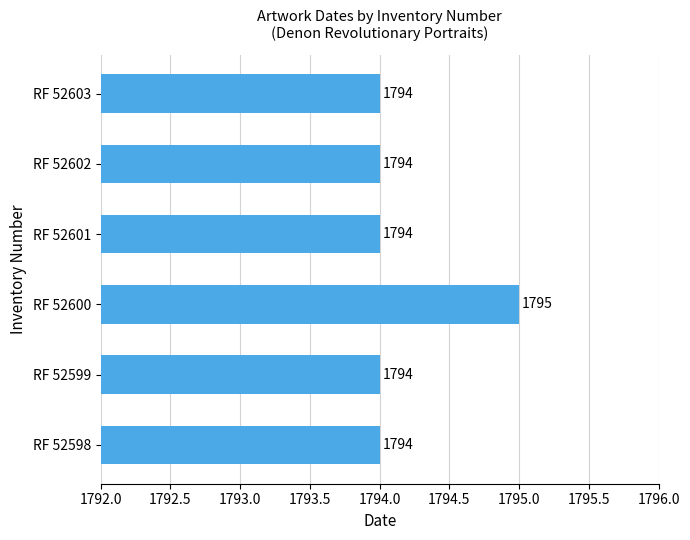

How many values are between 1794 and 1795?

6